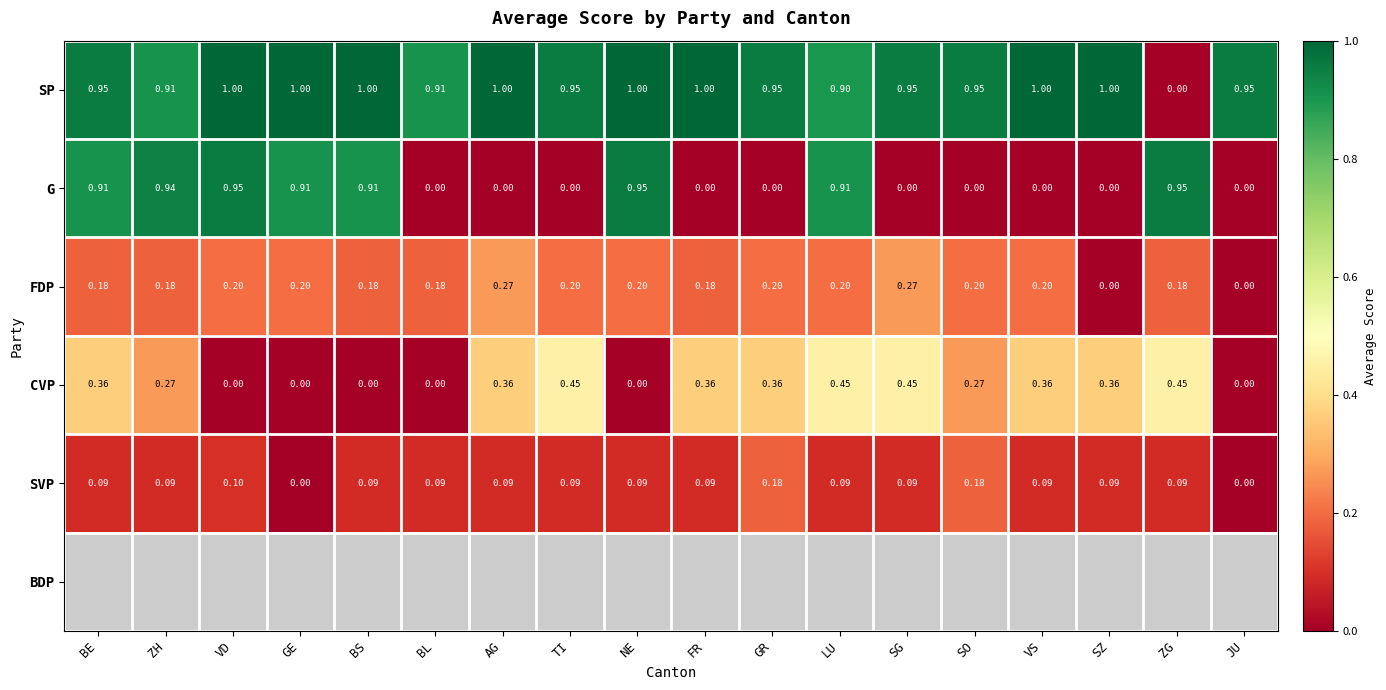

Between BS and FR, which is larger?

BS